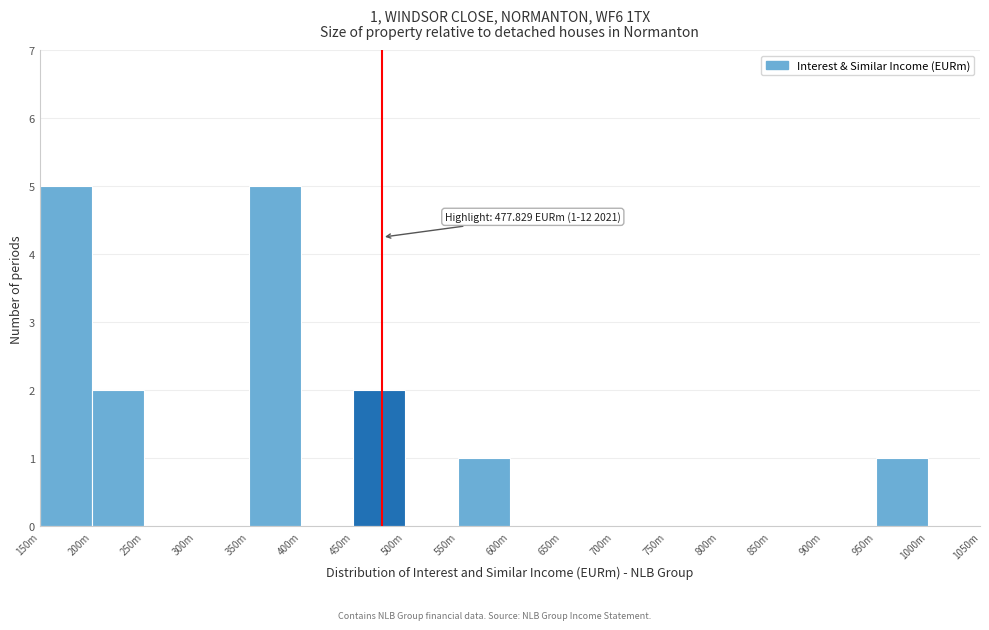

Reading right to left, extract all data points from this chart.

1000m=0	950m=1	900m=0	850m=0	800m=0	750m=0	700m=0	650m=0	600m=0	550m=1	500m=0	450m=2	400m=0	350m=5	300m=0	250m=0	200m=2	150m=5